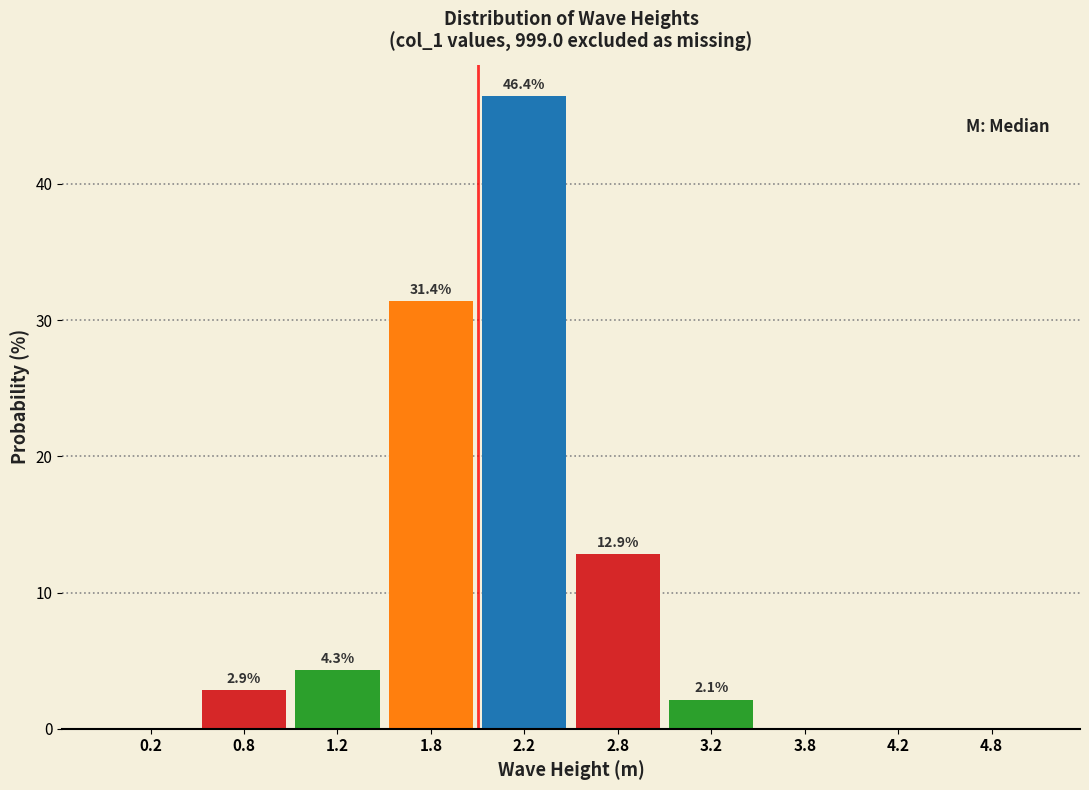

Which range on the x-axis has the tallest bar?

2.0 to 2.5